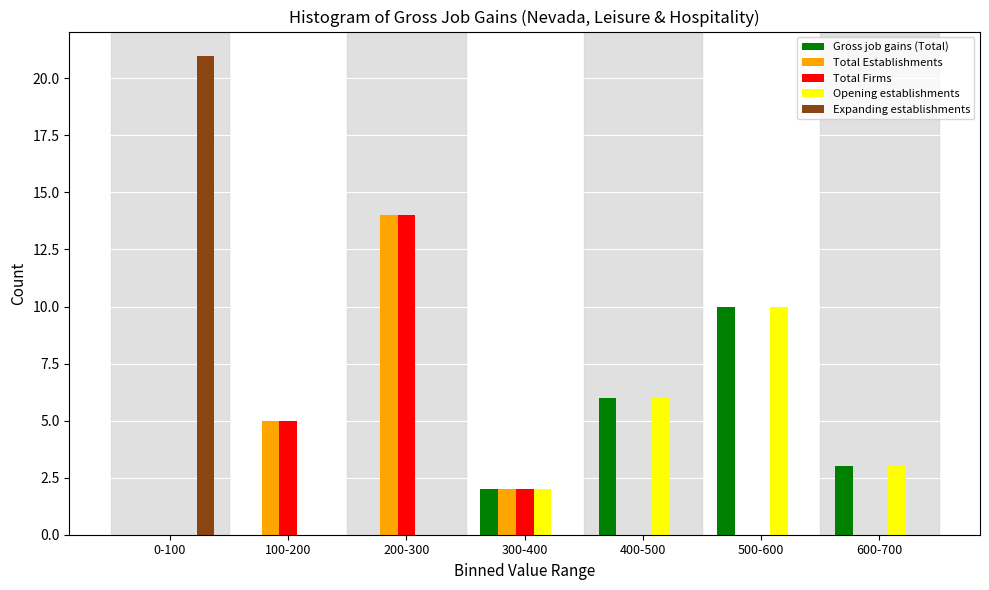

What is the sum of all Expanding establishments values?

21